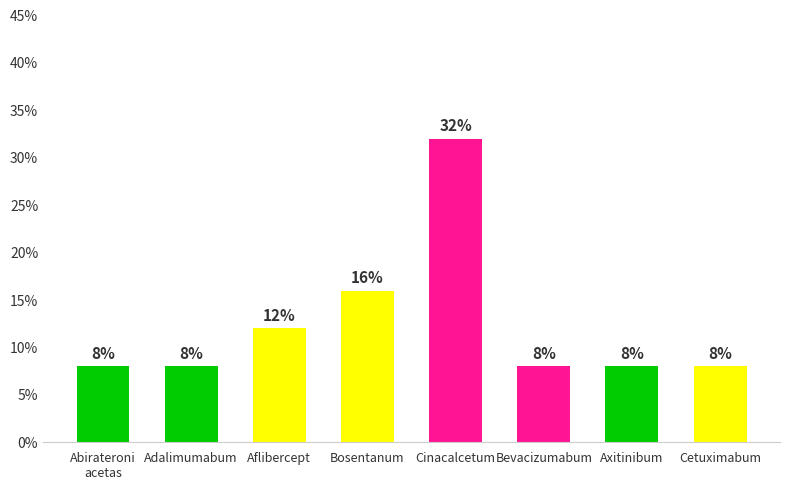

How many bars are there in total?

8